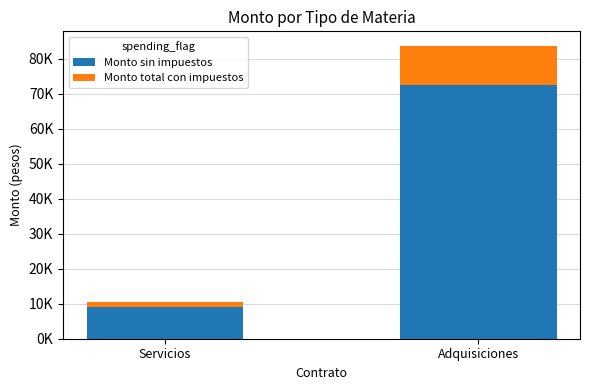

At which category is the sum across all series the highest?

Adquisiciones